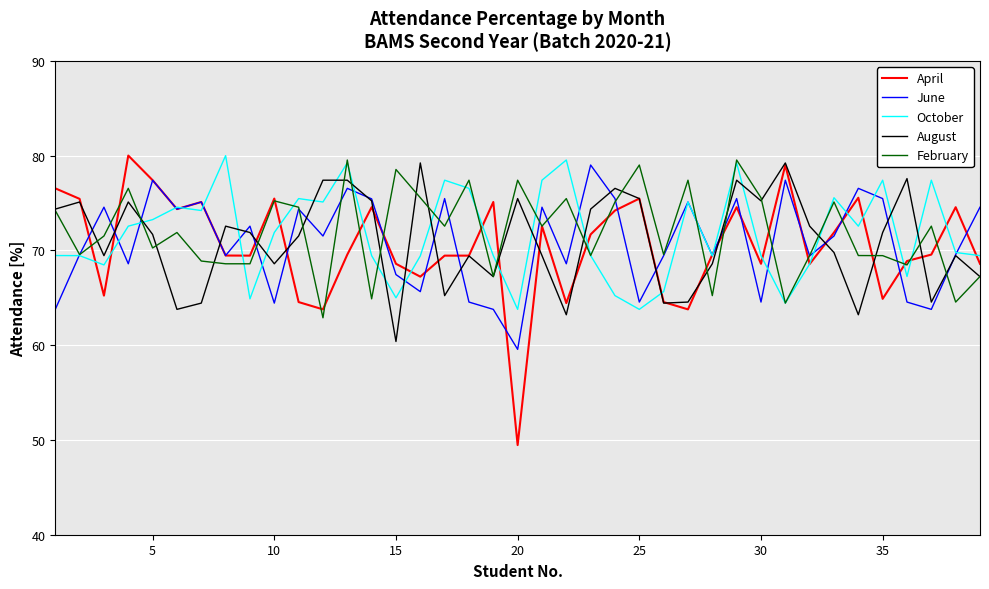

True or false: February and October cross at least once.

True